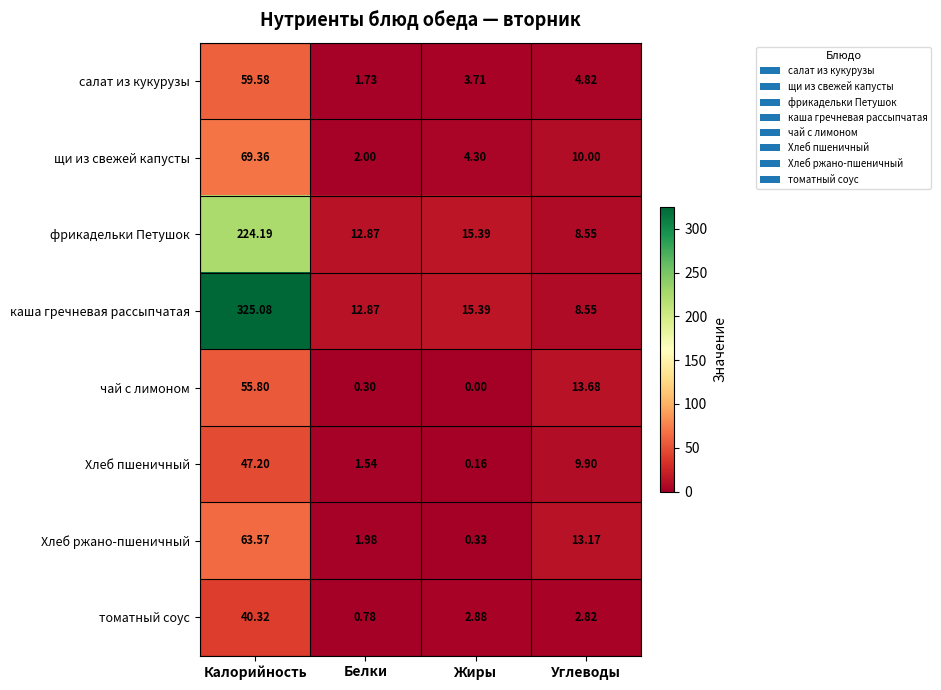

Which category has the lowest value in the салат из кукурузы series?

Белки